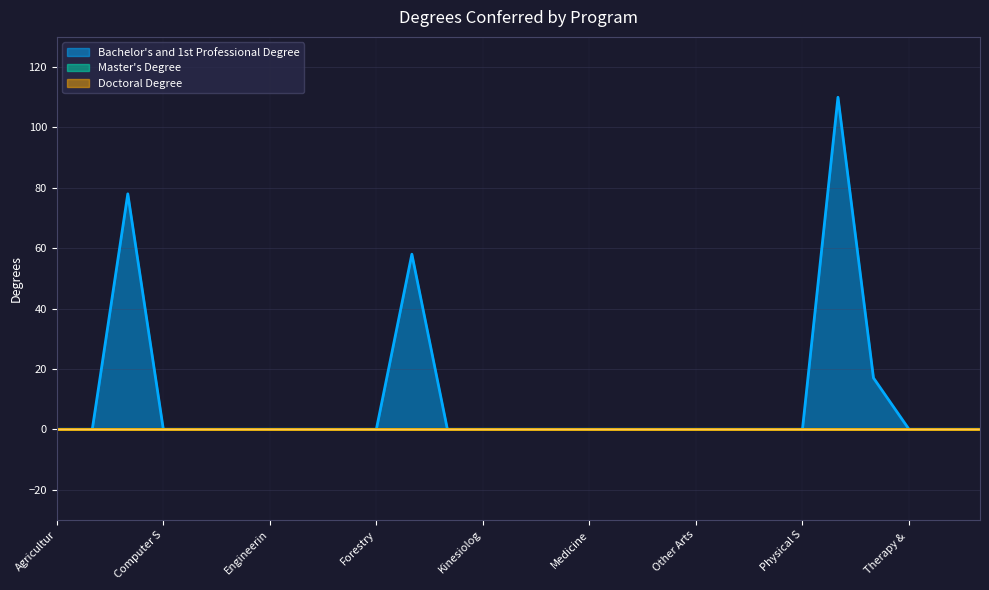

What is the label of the 5th point from the left?

Dentistry